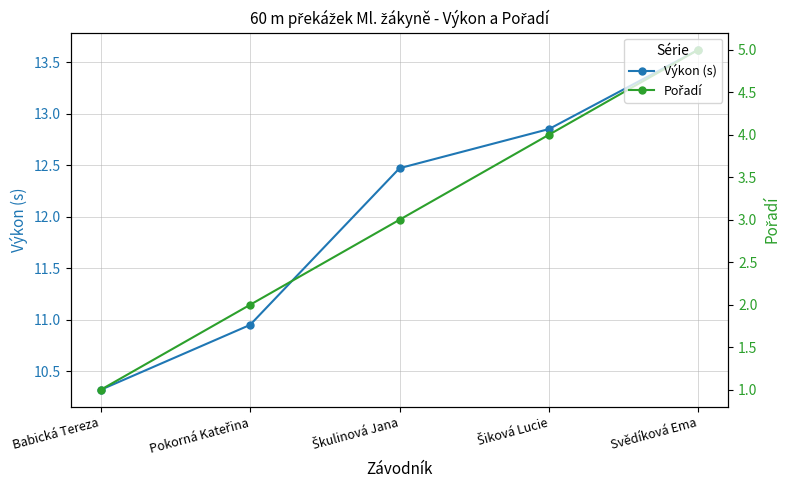

What is the sum of the Pořadí values at Babická Tereza and Šiková Lucie?

5.0